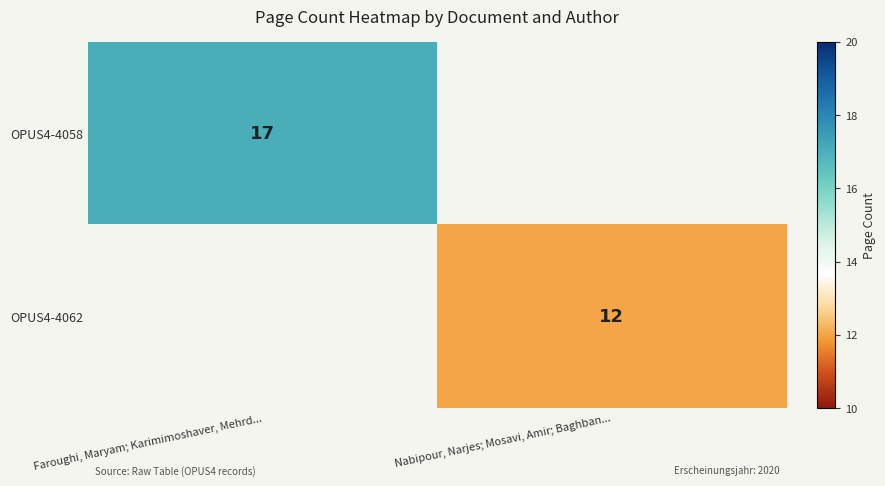

What is the smallest value displayed?

12.0